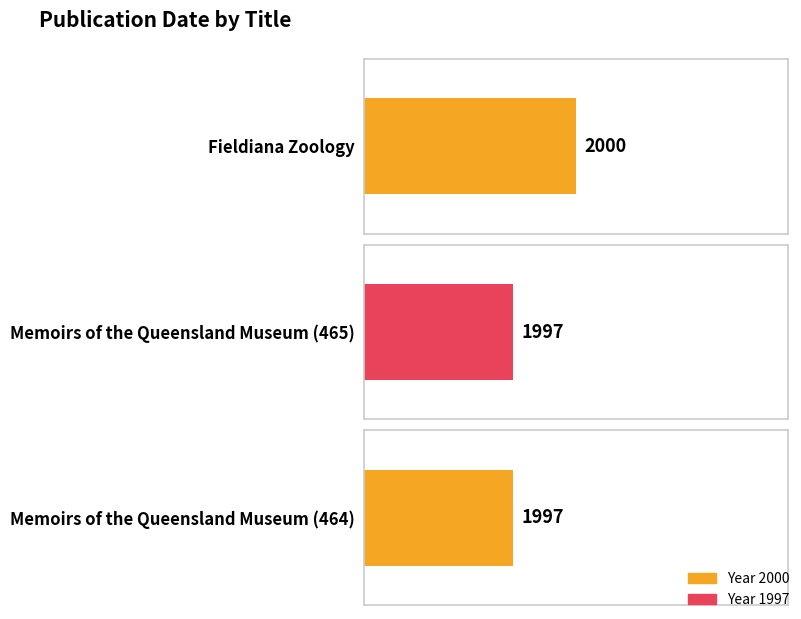

What is the value of the 1st bar from the left?

2000